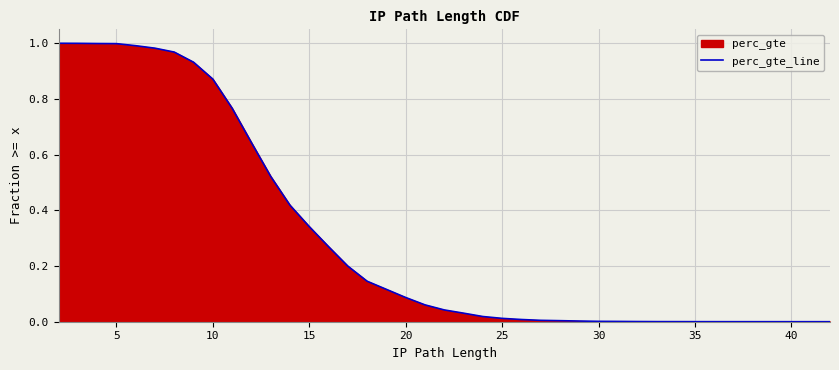

How many values are above zero?

37